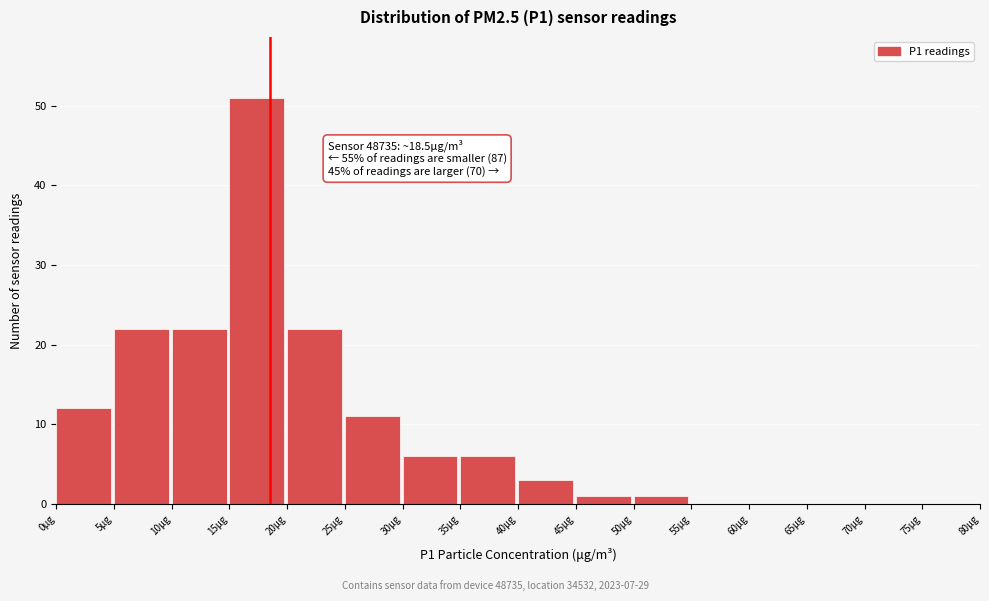

Over which range of the x-axis is the bar tallest?

15 to 20